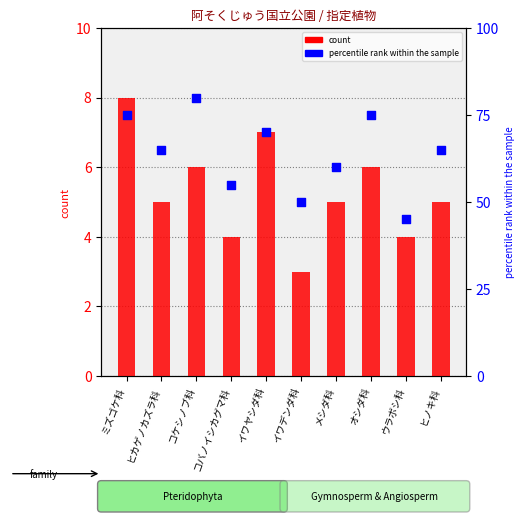

Which series reaches the minimum Y coordinate?

count